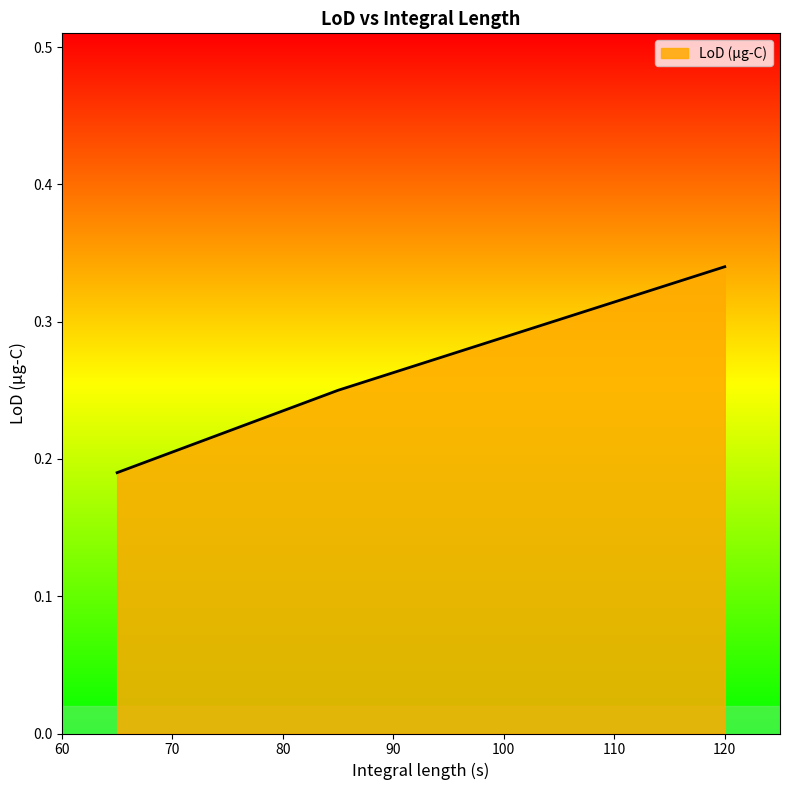

What is the sum of all values?

0.8